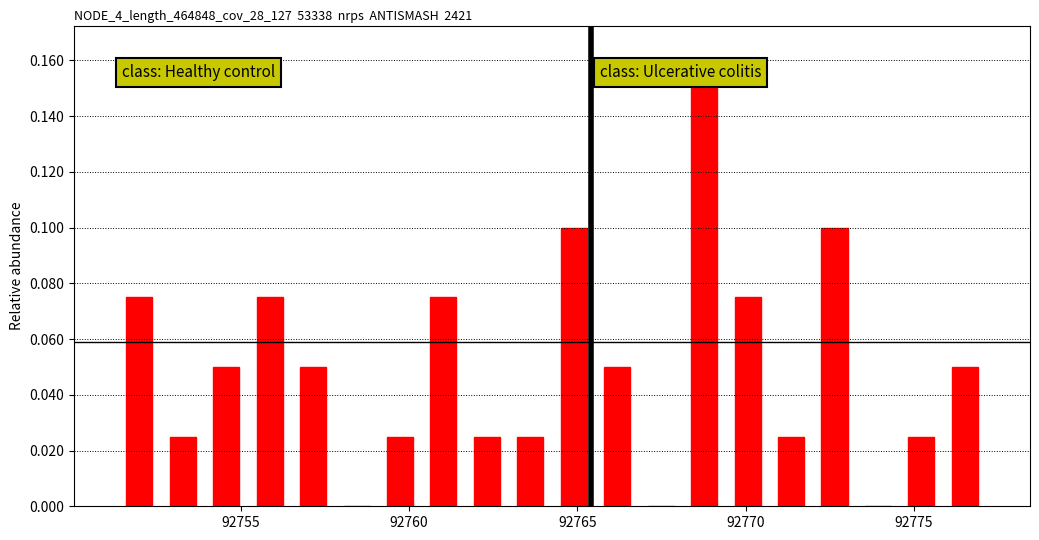

Read against the x-axis, roughly where is the centre of the tallest bar?

92769.0